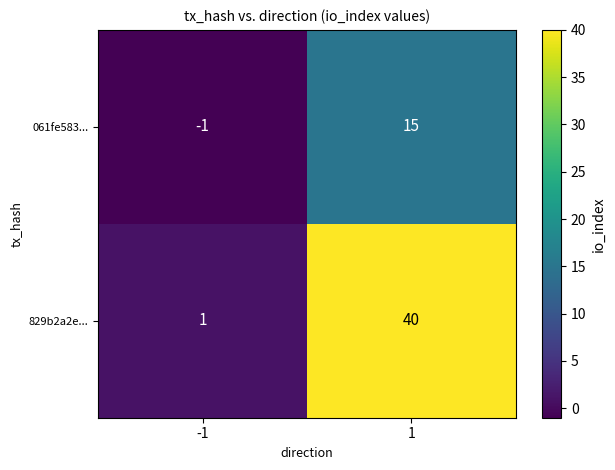

At how many categories does at least one series exceed 30?

1